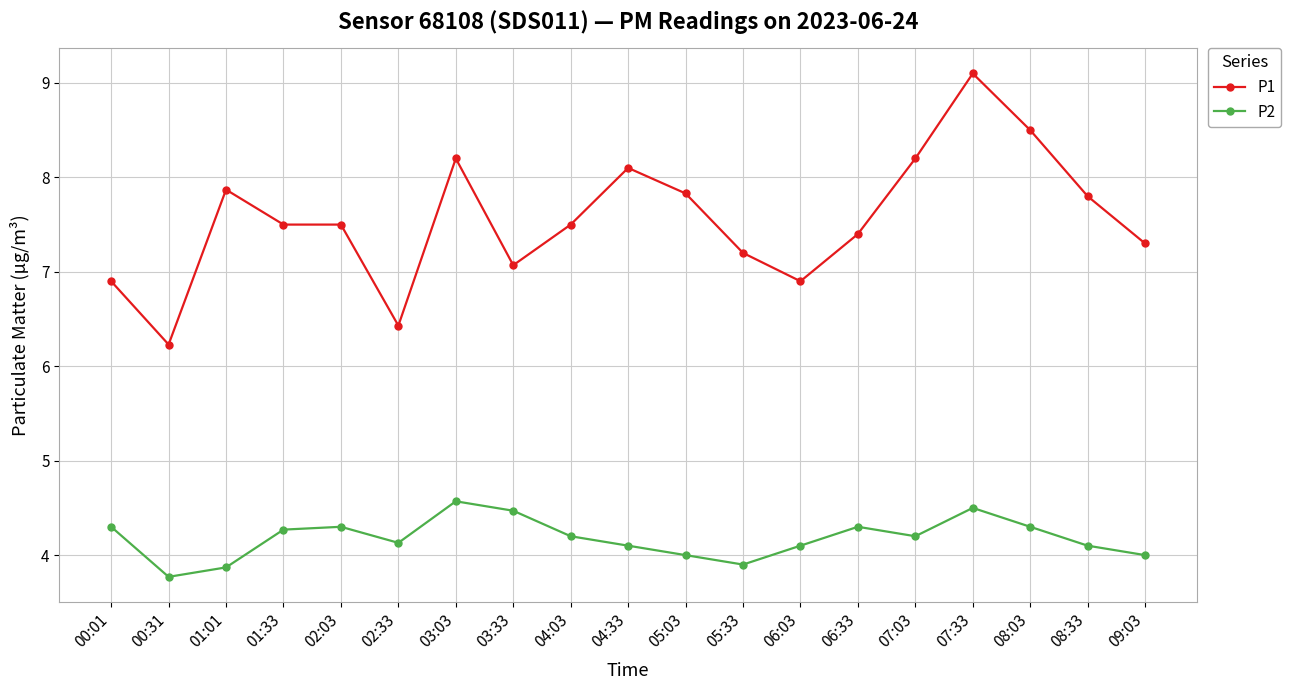

How many data points does each series have?

19